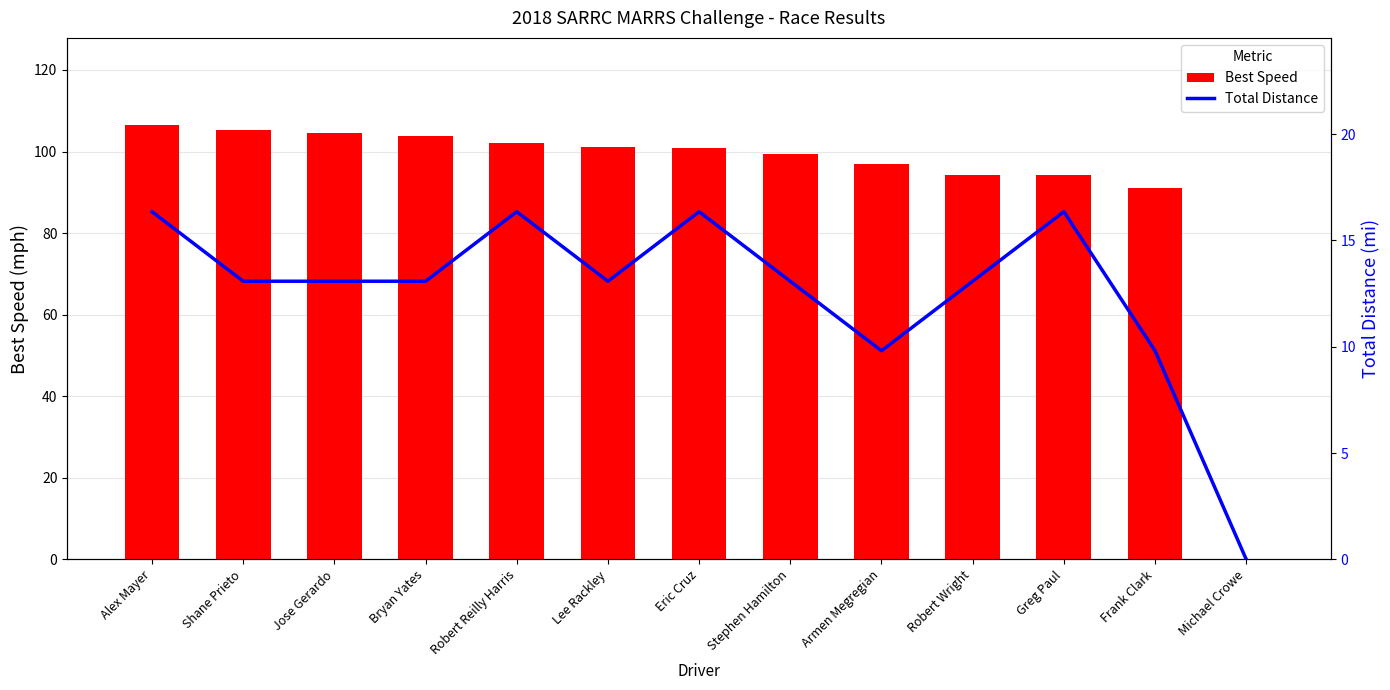

How many groups of bars are there?

13